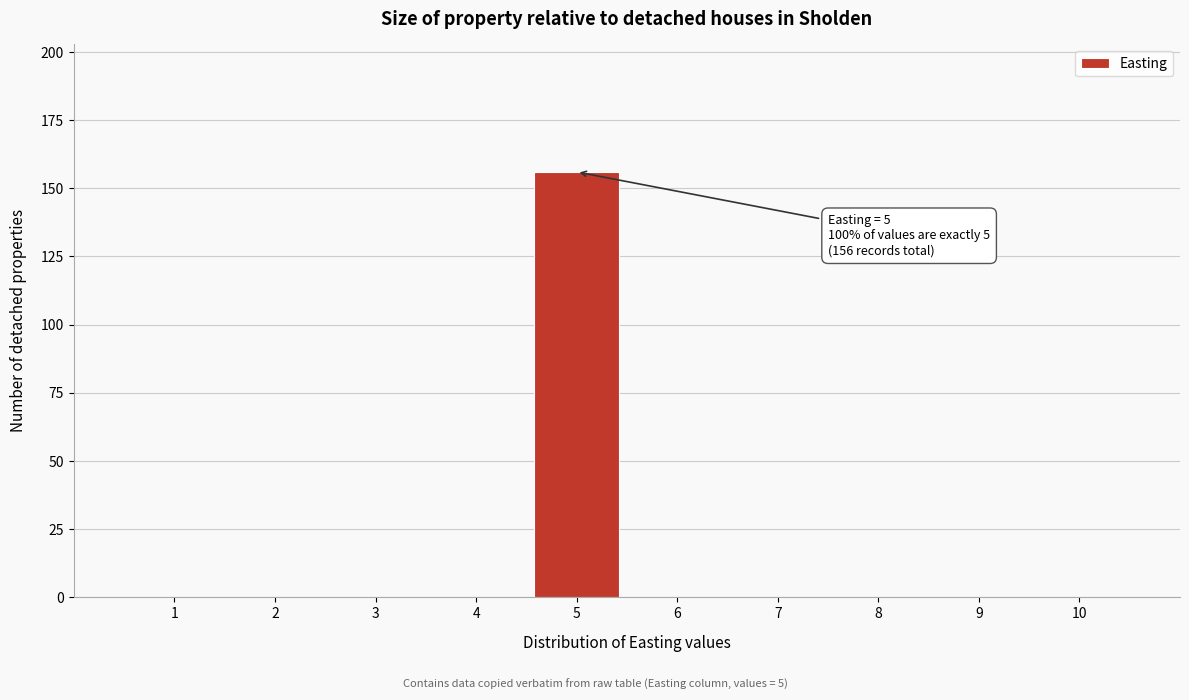

Over which range of the x-axis is the bar tallest?

4.5 to 5.5